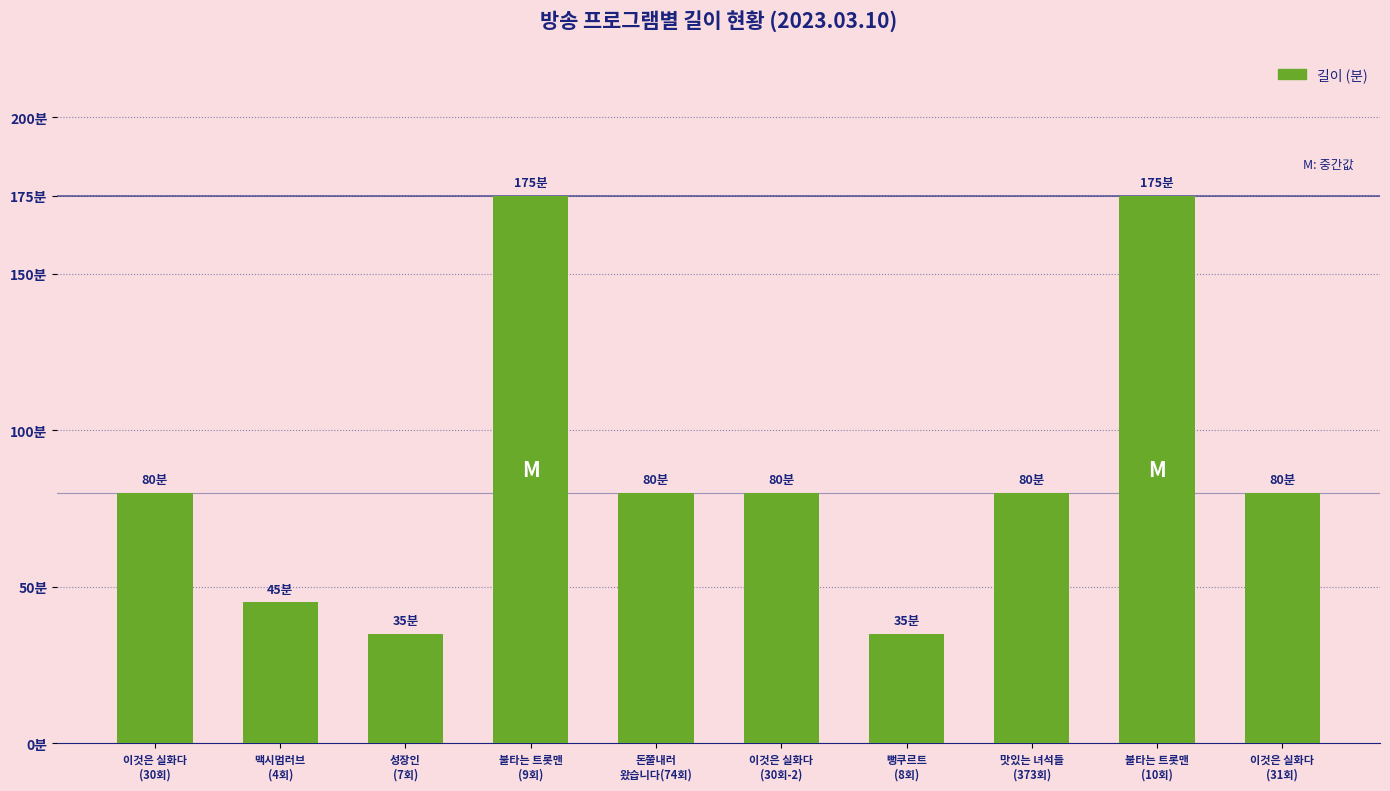

How many bars are there in total?

10